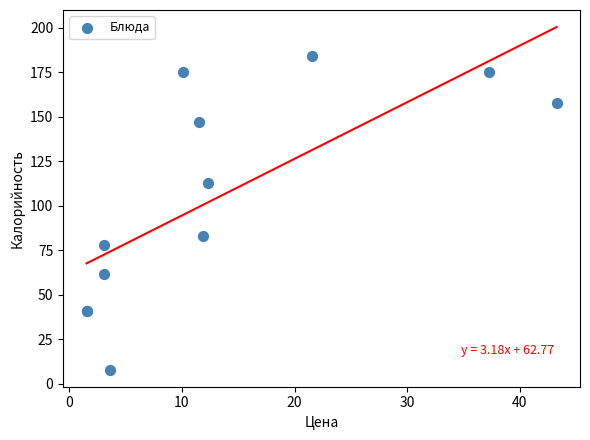

What Y value in the scatter plot is closest to 96?

83